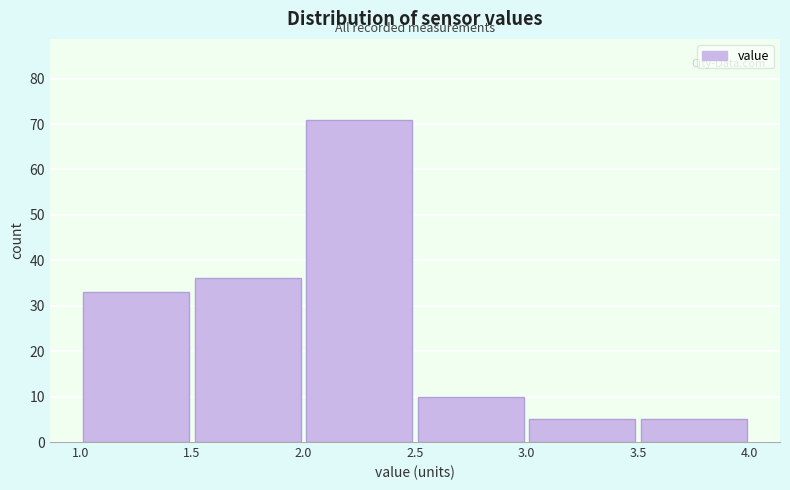

Which range on the x-axis has the tallest bar?

2.0 to 2.5